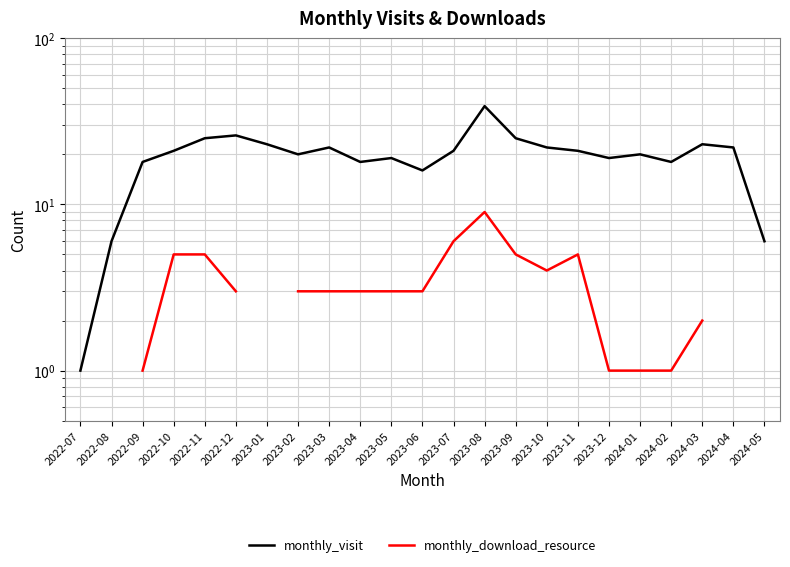

The value of monthly_visit at 2022-12 is 26.0. True or false?

True